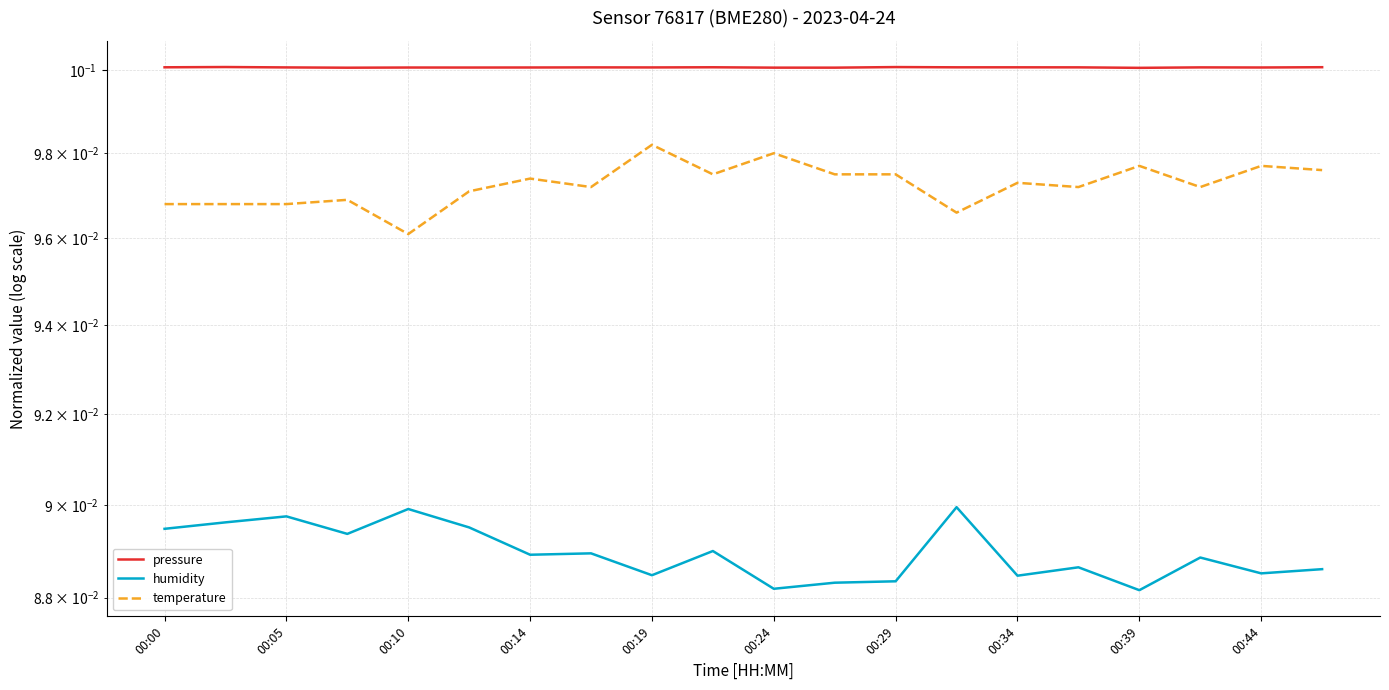

Rank the series at 00:00 from highest to lowest value.

pressure, temperature, humidity